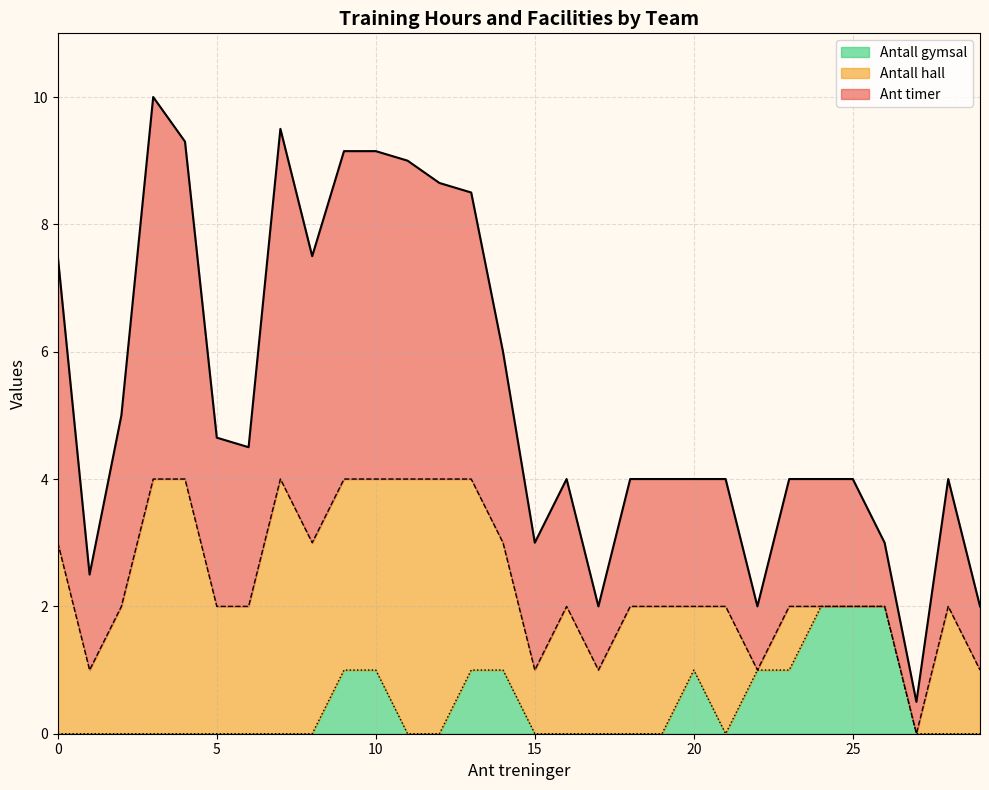

What is the maximum value for Antall gymsal?

2.0